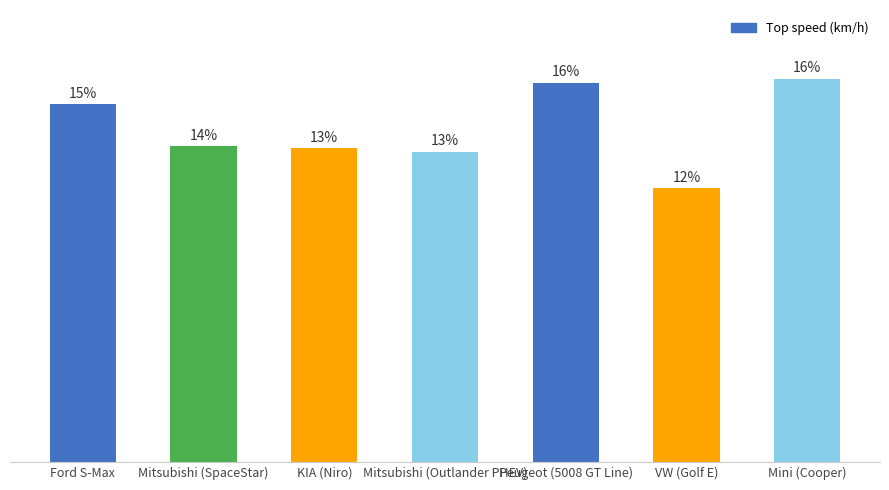

Does the chart contain any negative values?

No